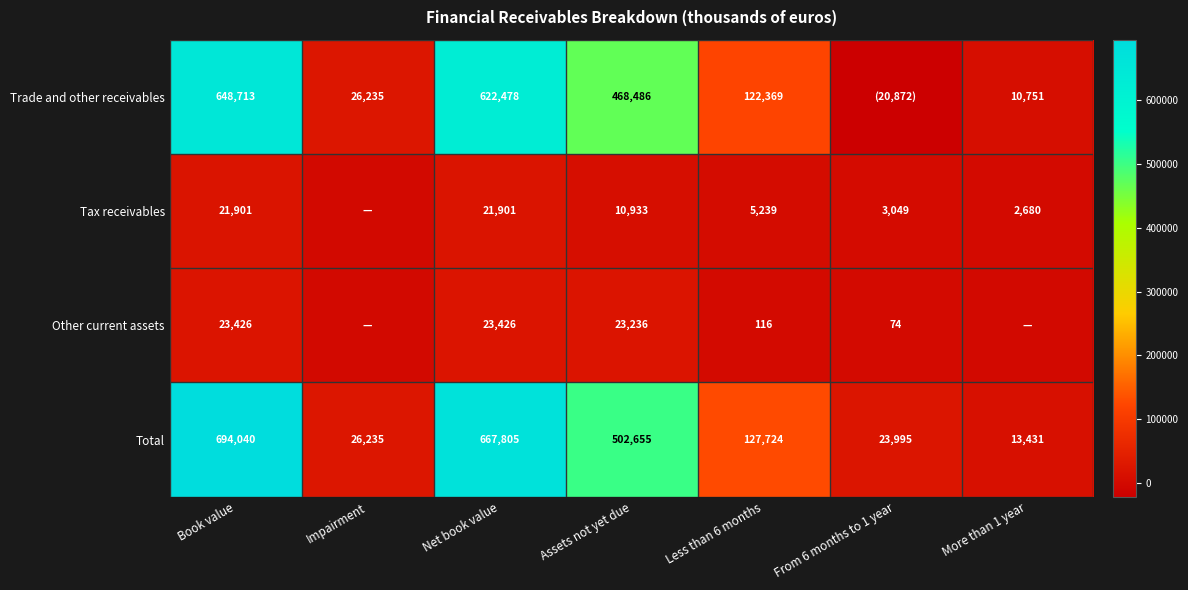

What is the difference between the maximum and minimum values in the Total series?

680609